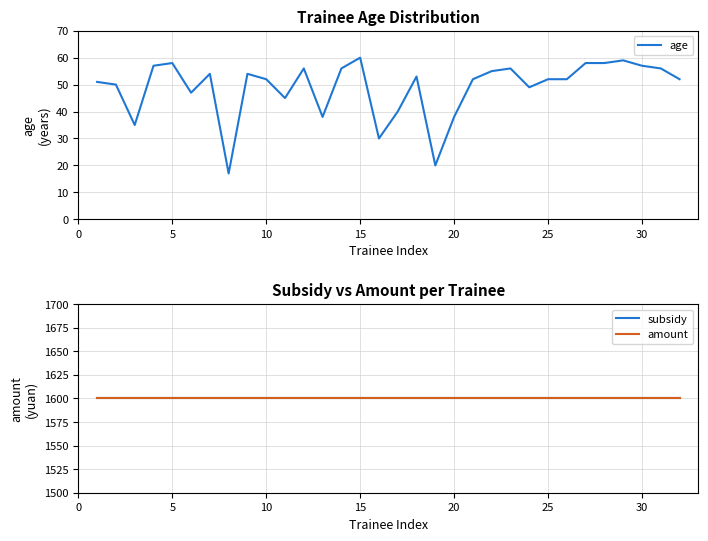

Reading left to right, what are all the values shown in this chart?

age: 51	50	35	57	58	47	54	17	54	52	45	56	38	56	60	30	40	53	20	38	52	55	56	49	52	52	58	58	59	57	56	52
subsidy: 1600	1600	1600	1600	1600	1600	1600	1600	1600	1600	1600	1600	1600	1600	1600	1600	1600	1600	1600	1600	1600	1600	1600	1600	1600	1600	1600	1600	1600	1600	1600	1600
amount: 1600	1600	1600	1600	1600	1600	1600	1600	1600	1600	1600	1600	1600	1600	1600	1600	1600	1600	1600	1600	1600	1600	1600	1600	1600	1600	1600	1600	1600	1600	1600	1600